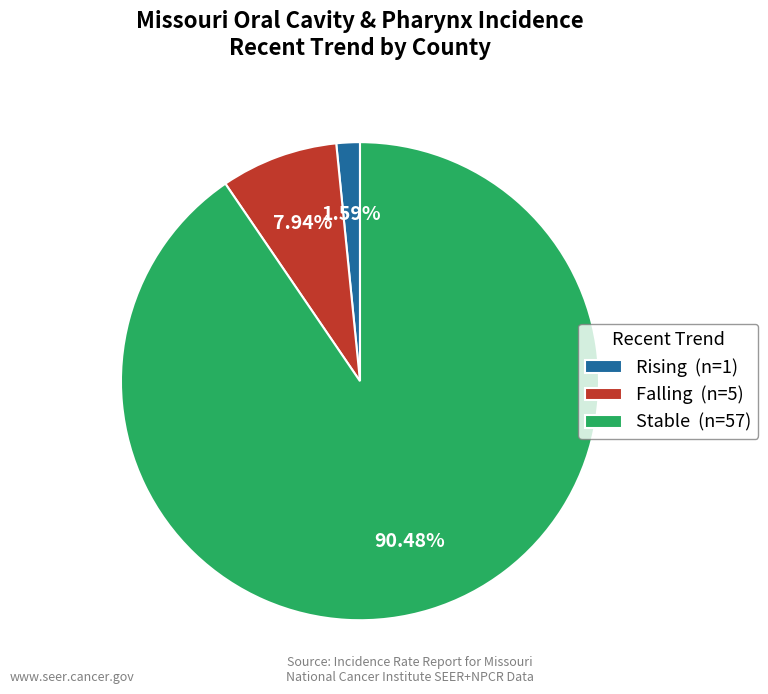

To the nearest percent, what is the difference between the largest and smallest slice percentages?

89%